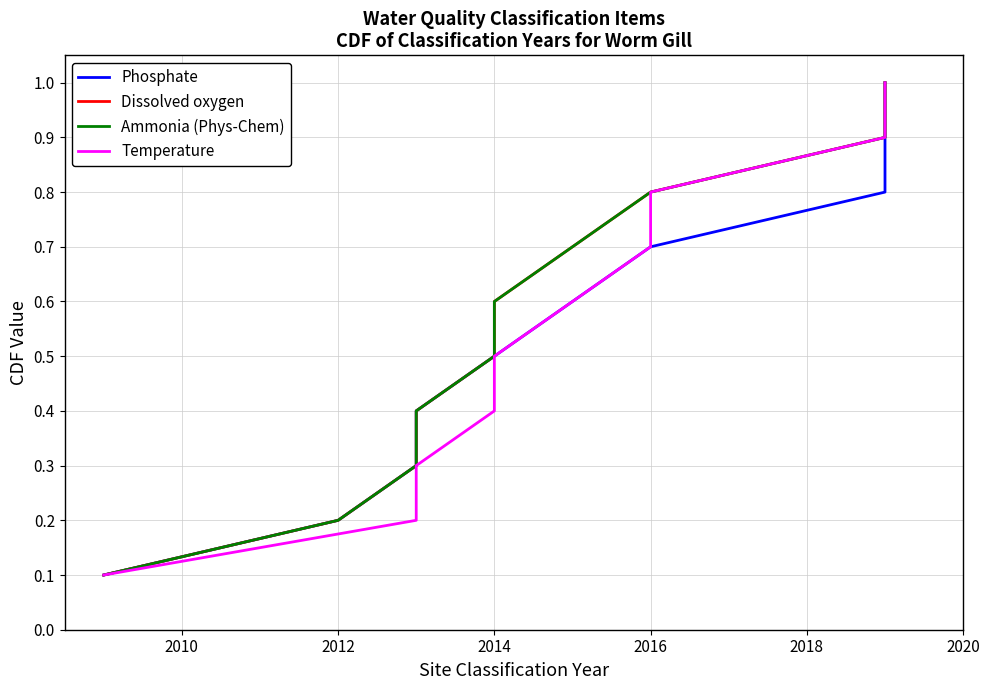

Does the chart have visible grid lines?

Yes